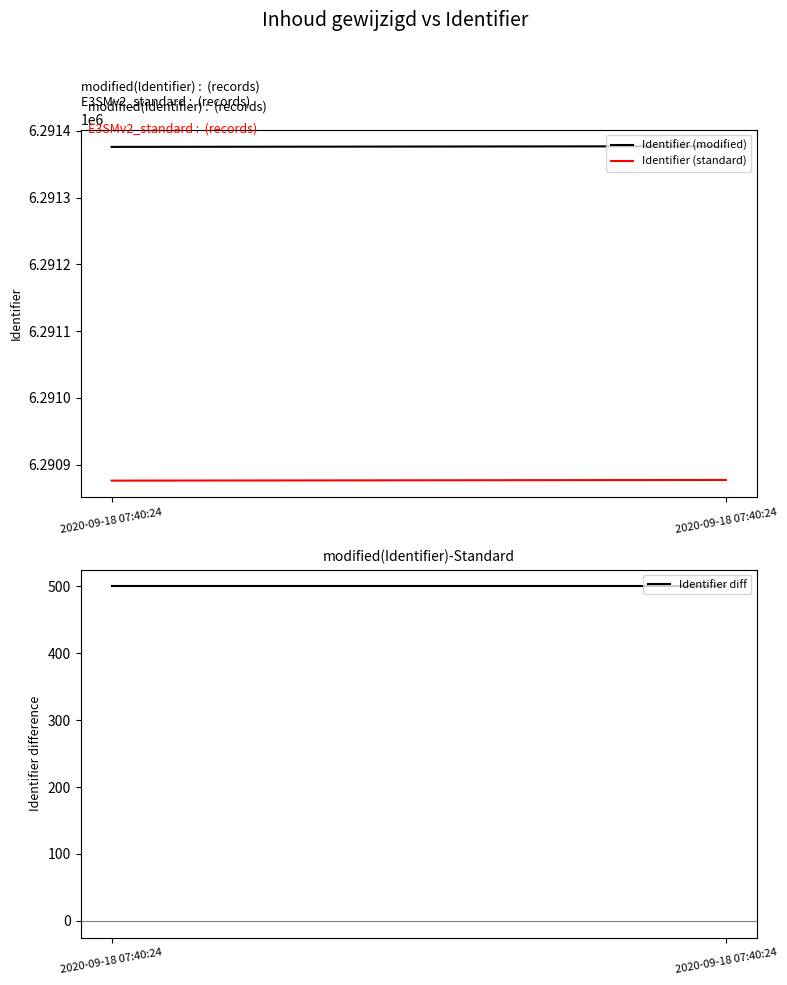

Between 2020-09-18 07:40:24 and 2020-09-18 07:40:24, which series saw the biggest shift?

Identifier (modified)